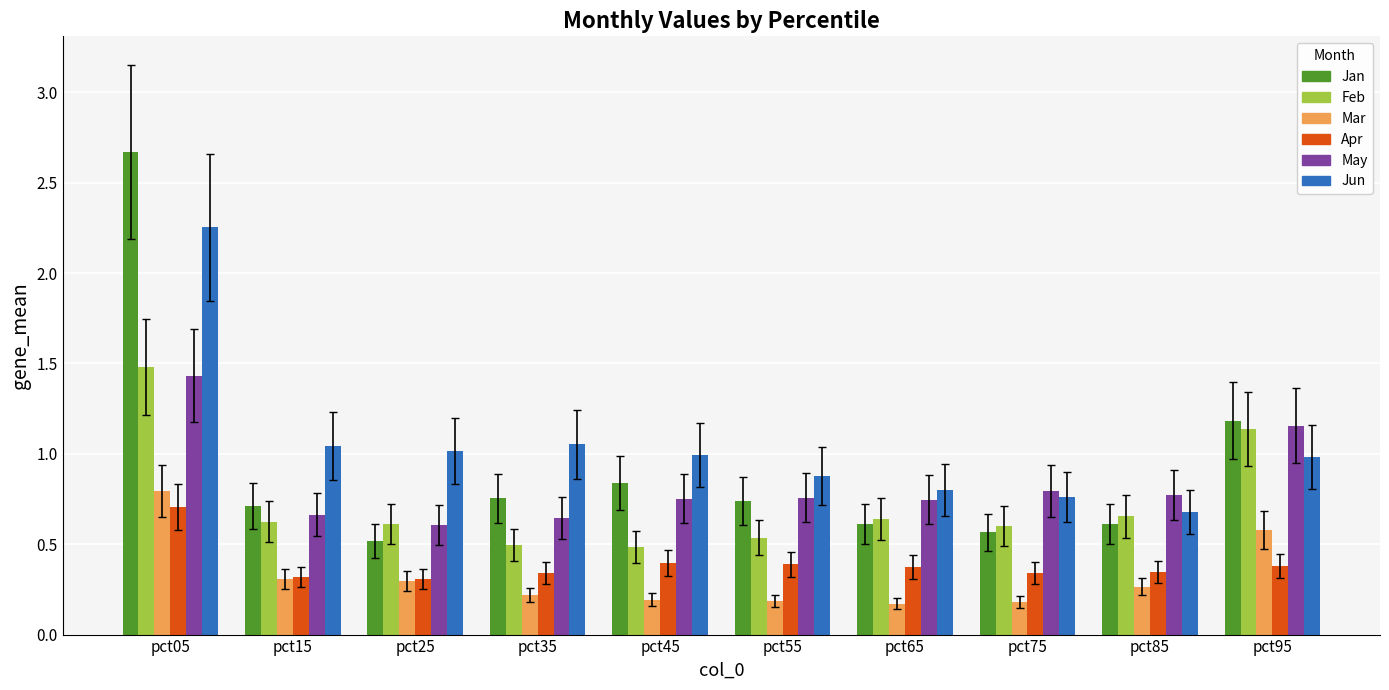

What is the sum of all Jun values?

10.5